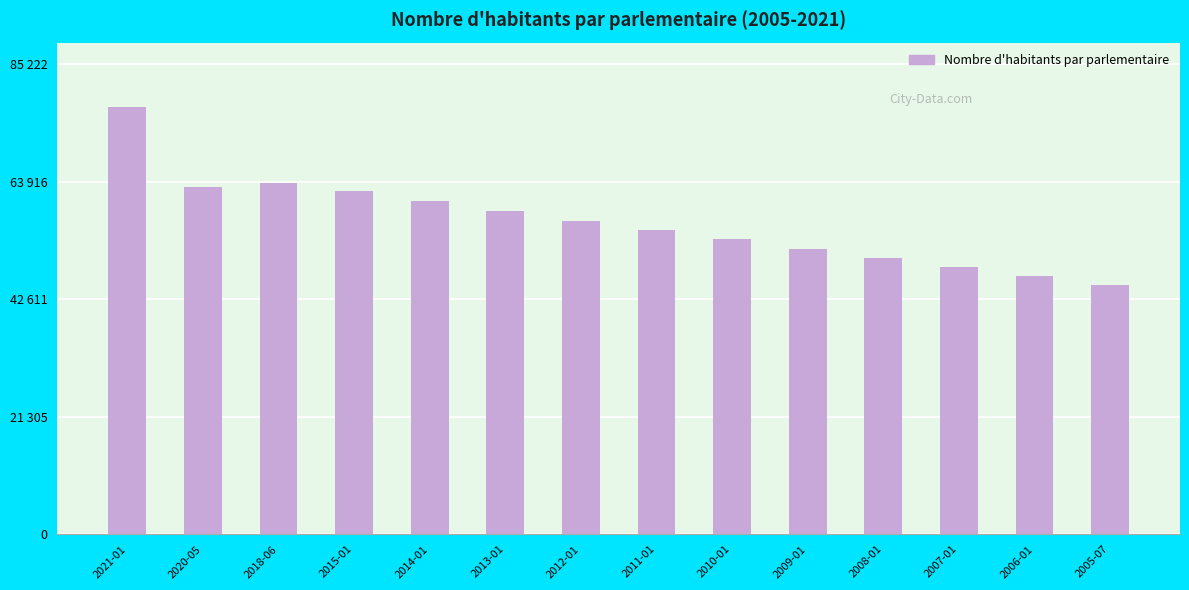

Count the number of data series in this chart.

1